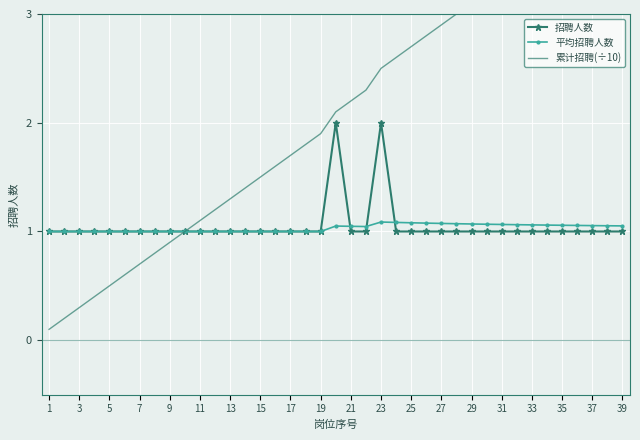

What is the average value of the 招聘人数 series?

1.1